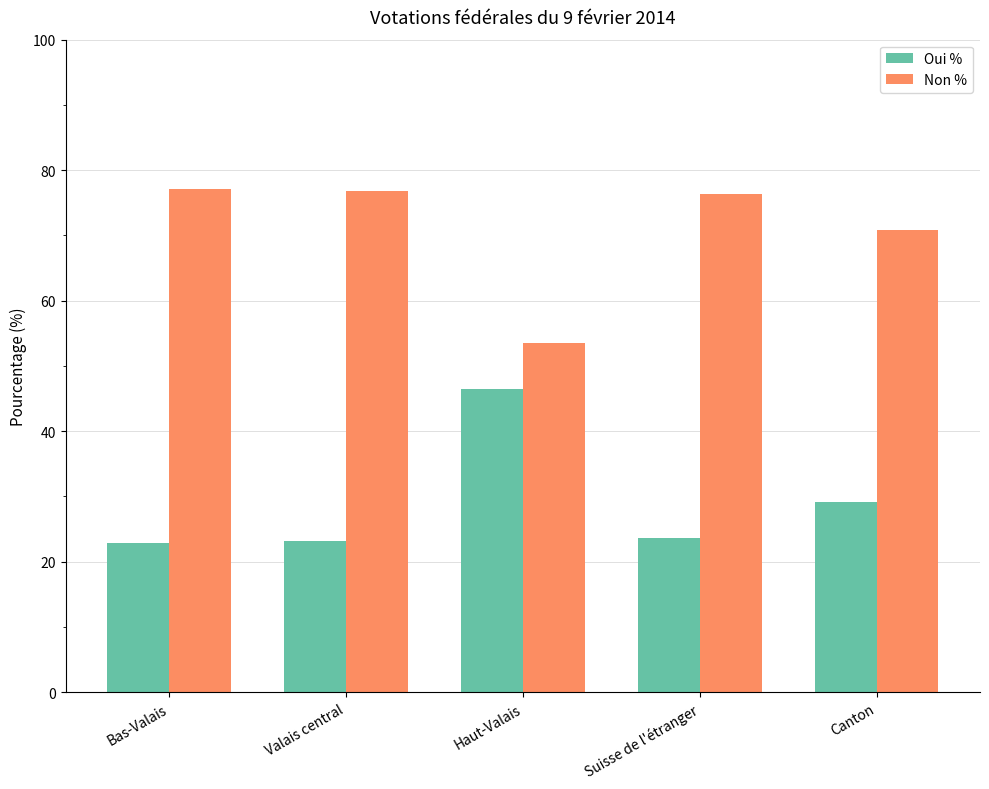

How many bars are there in total?

10